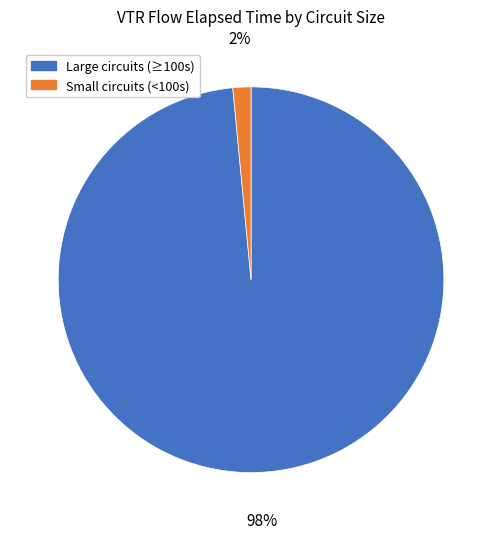

To the nearest percent, what is the average slice percentage?

50%